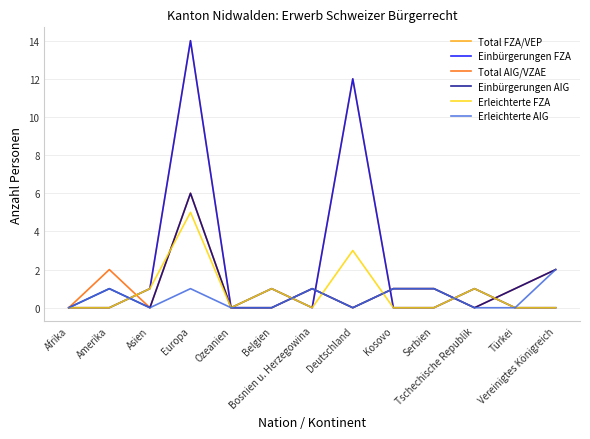

What is the highest value of the Erleichterte AIG series?

2